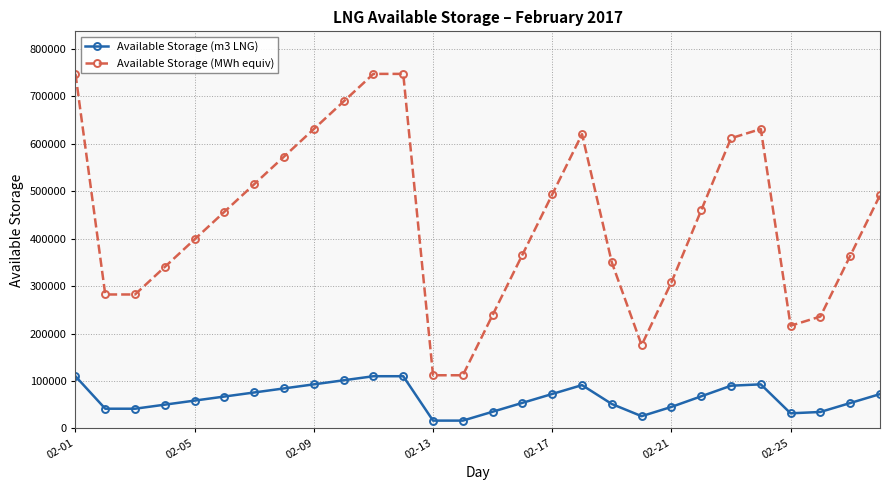

What is the minimum value shown in the chart?

16500